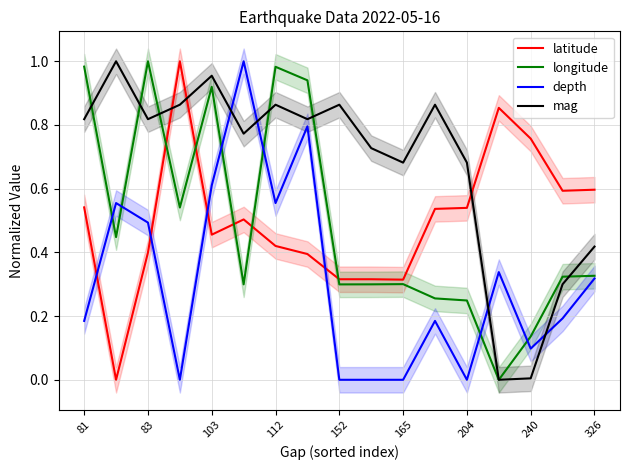

True or false: longitude has more than 2 points higher than both neighbors.

True